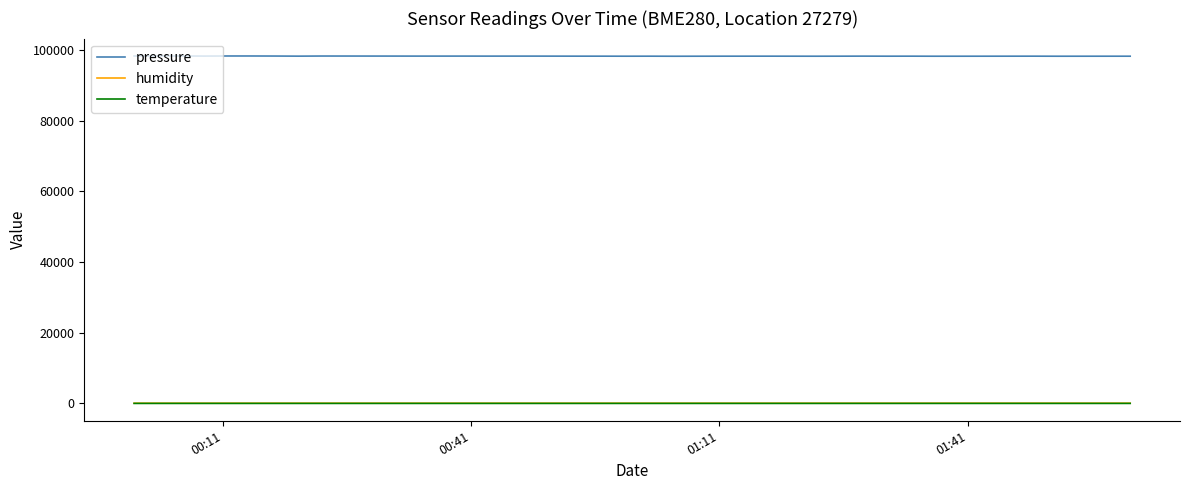

Which series has the largest total across all categories?

pressure